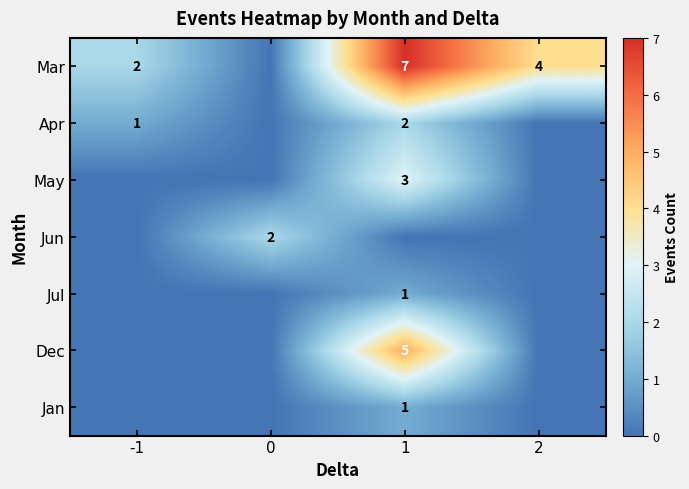

The value of Mar at -1 is 3. True or false?

False